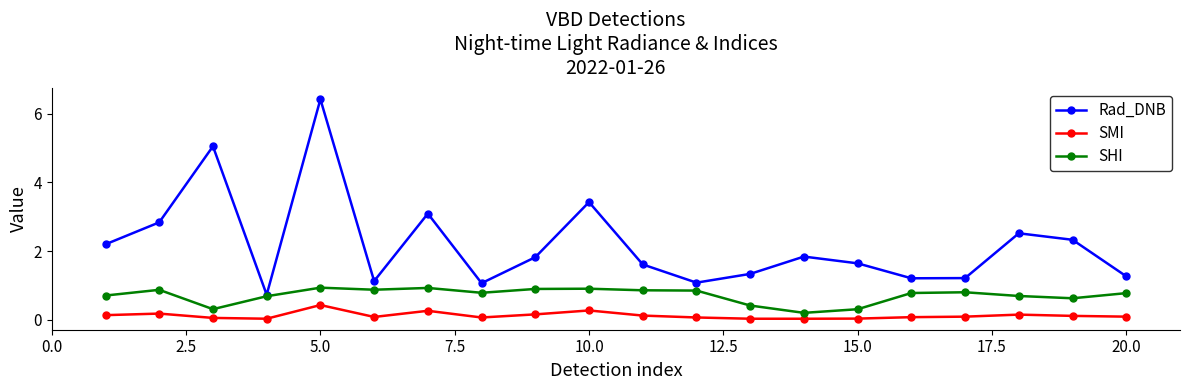

True or false: Rad_DNB has more than 1 interior local peaks.

True